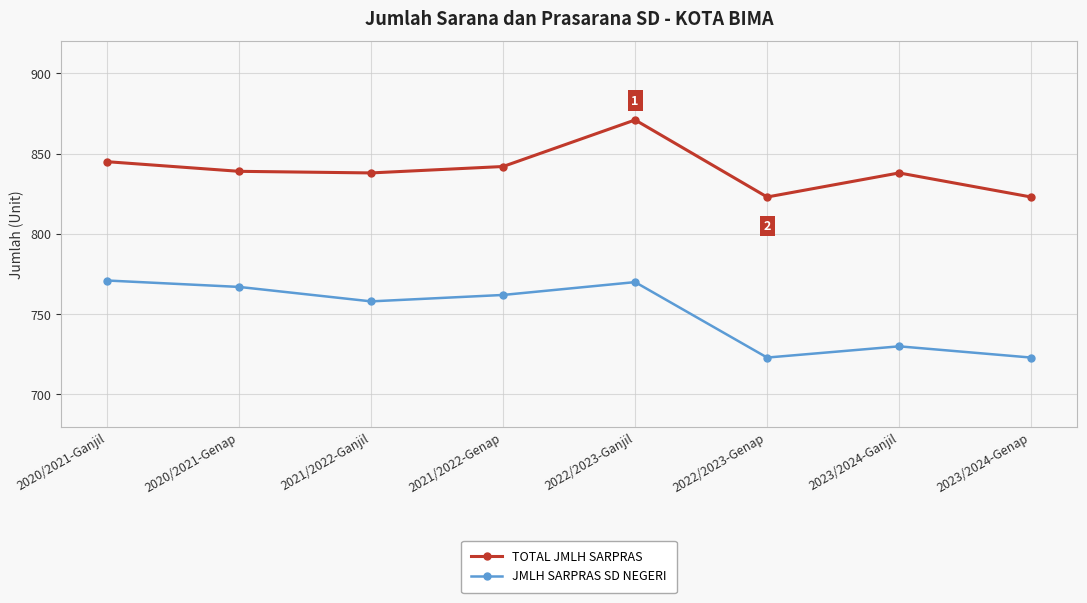

True or false: JMLH SARPRAS SD NEGERI and TOTAL JMLH SARPRAS intersect in this chart.

False